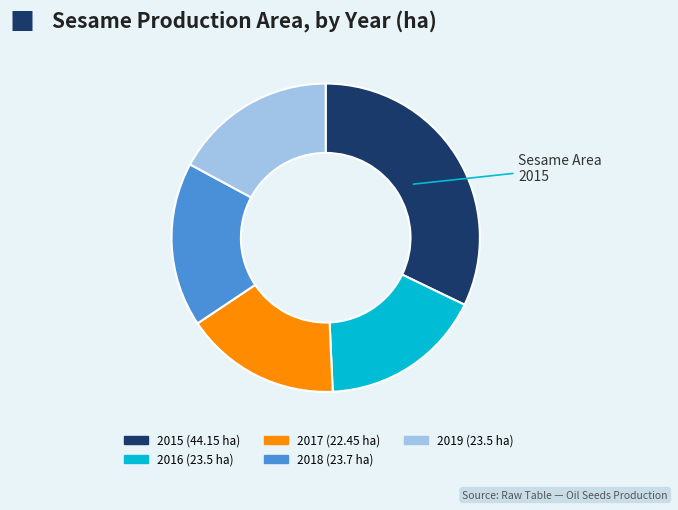

Is there any slice that represents more than half of the pie?

No